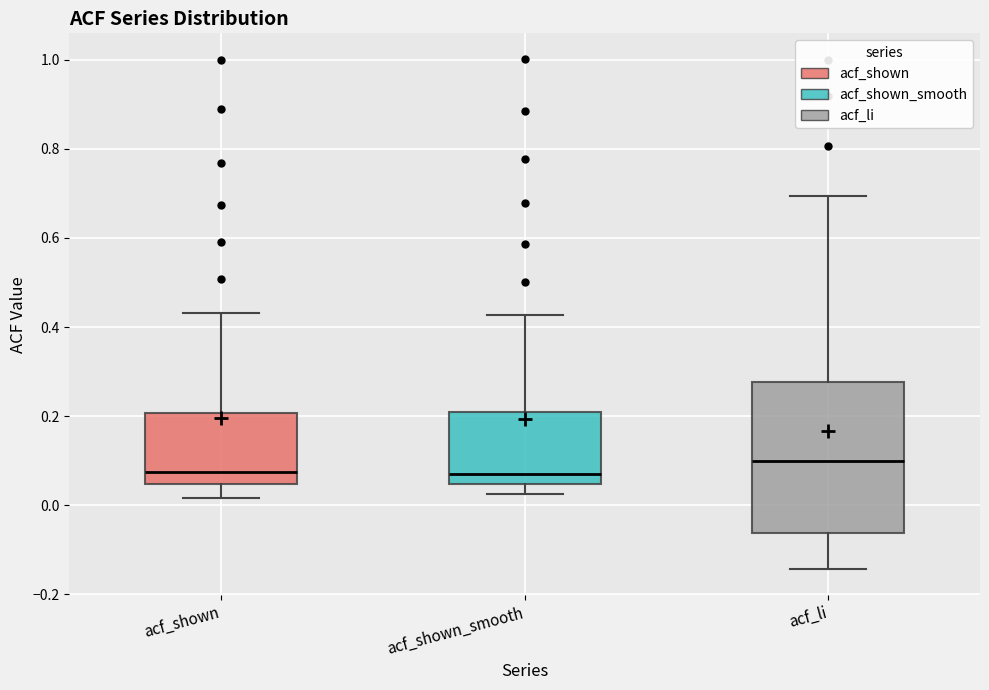

Which box is the tallest, from its lower edge to its upper edge?

acf_li